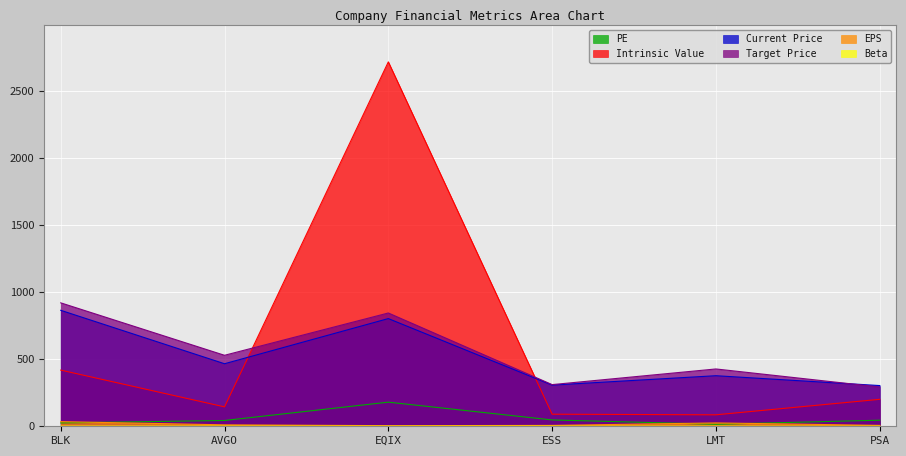

Read the Current Price value at BLK.

865.4